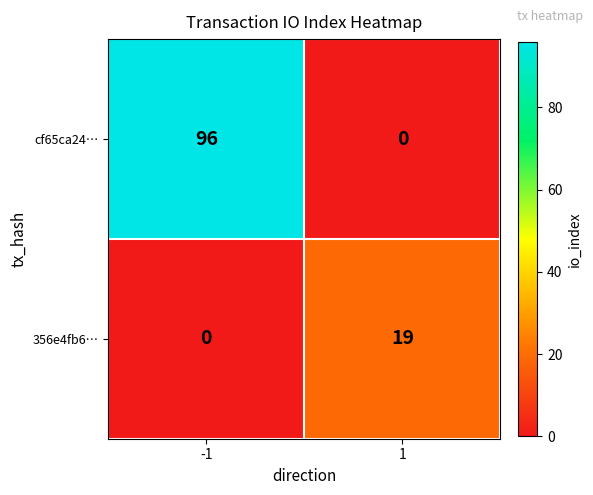

What is the difference between the maximum and minimum values in the cf65ca24… series?

96